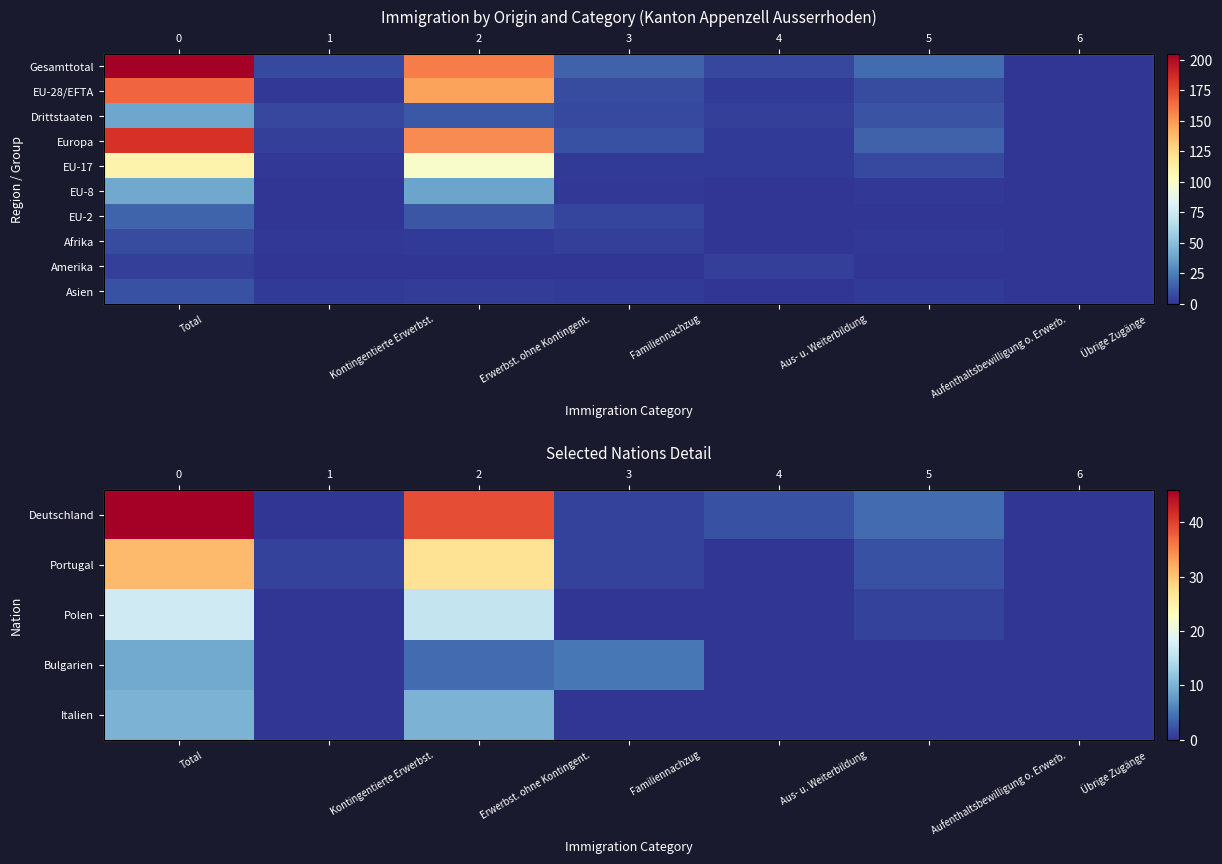

At which category is the sum across all series the highest?

Total